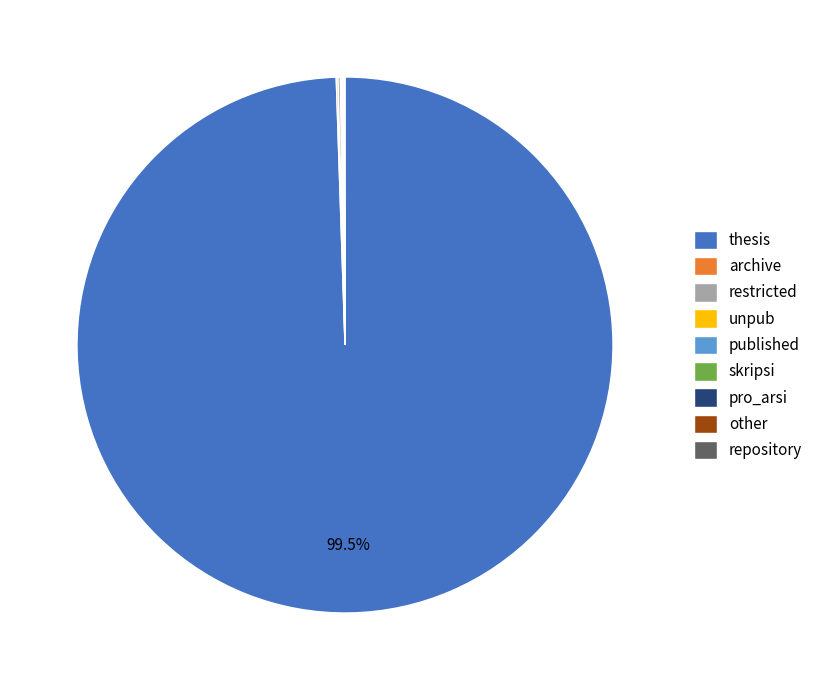

What is the largest slice in the pie chart?

thesis